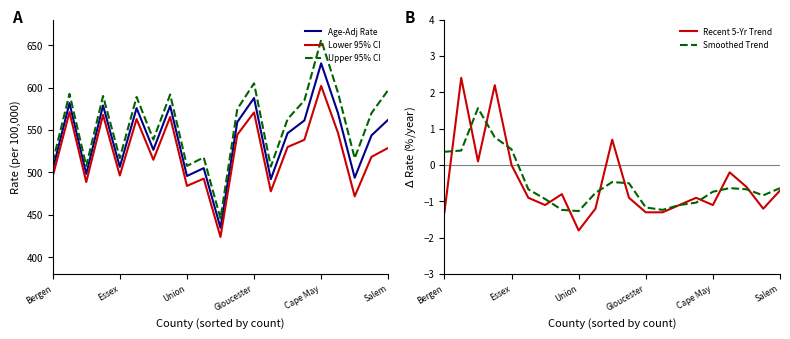

True or false: Upper 95% CI and Recent 5-Yr Trend cross at least once.

False